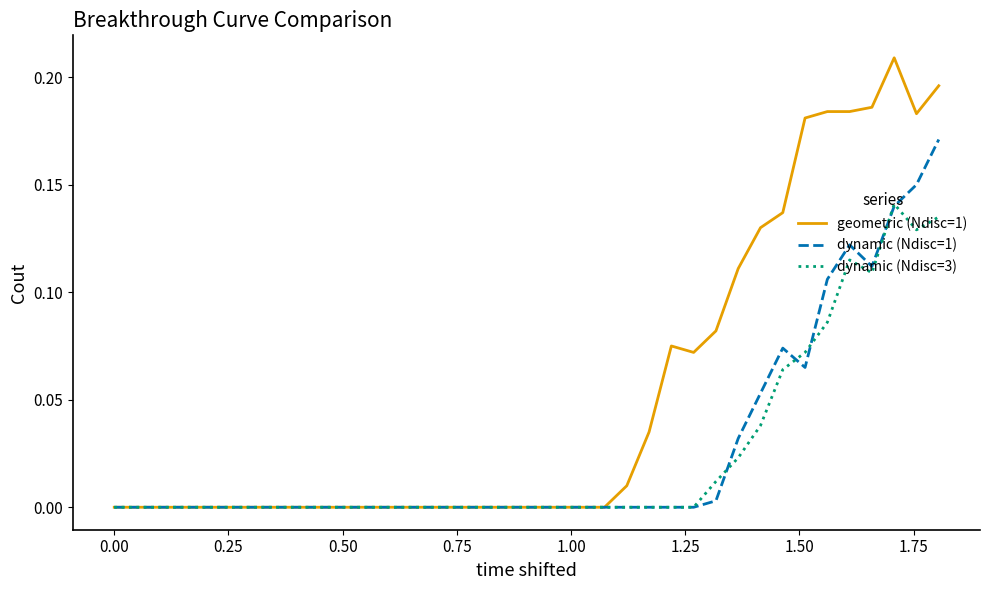

Which series has the largest total across all categories?

geometric (Ndisc=1)